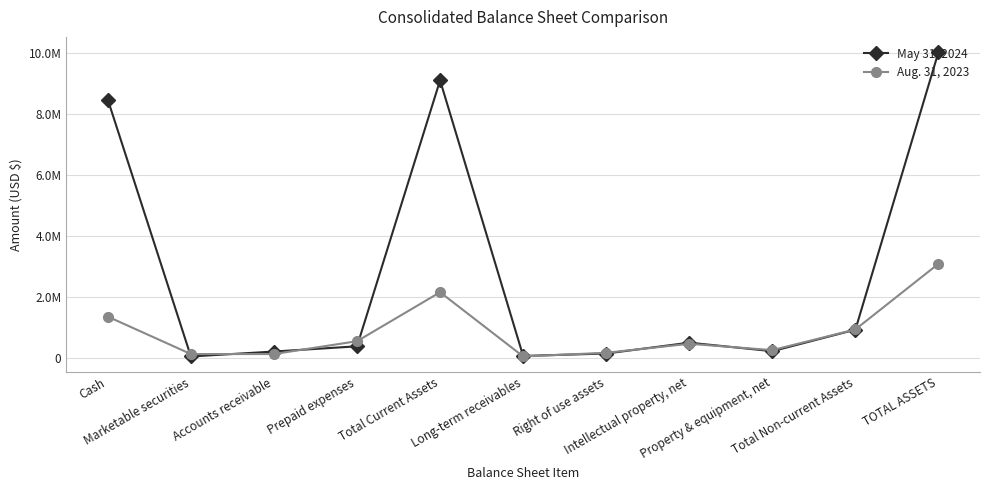

Reading right to left, transcribe all the data shown in this chart.

May 31, 2024: TOTAL ASSETS=10018437	Total Non-current Assets=925058	Property & equipment, net=219289	Intellectual property, net=498878	Right of use assets=143316	Long-term receivables=63575	Total Current Assets=9093379	Prepaid expenses=379546	Accounts receivable=208445	Marketable securities=46307	Cash=8459081
Aug. 31, 2023: TOTAL ASSETS=3083986	Total Non-current Assets=932773	Property & equipment, net=254143	Intellectual property, net=462625	Right of use assets=167446	Long-term receivables=48559	Total Current Assets=2151213	Prepaid expenses=546783	Accounts receivable=126686	Marketable securities=125642	Cash=1352102